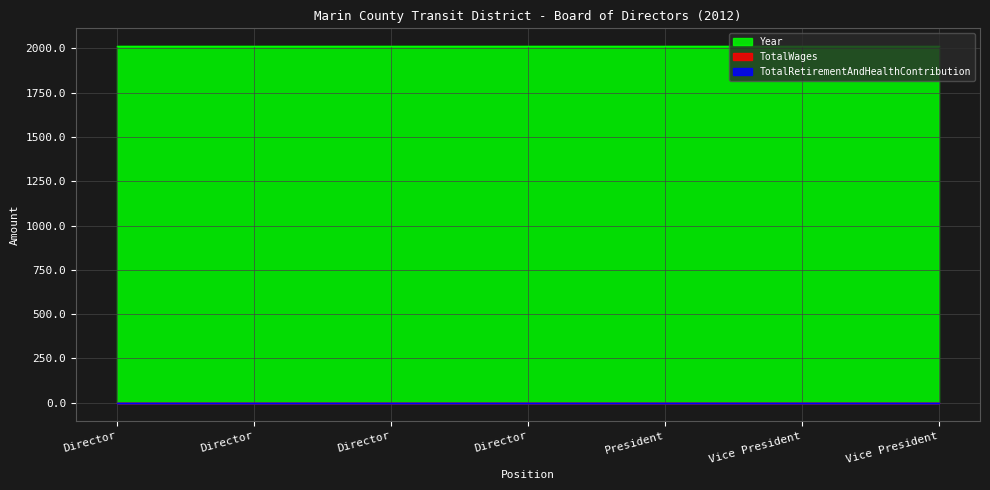

What is the approximate value of Year at Director?

2012